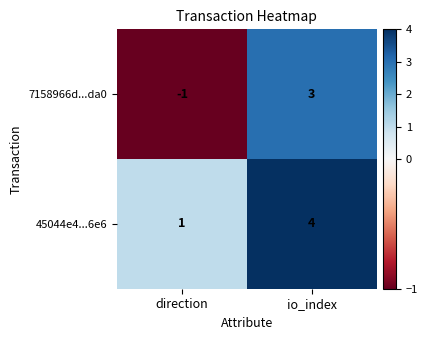

What is the sum of all 45044e4...6e6 values?

5